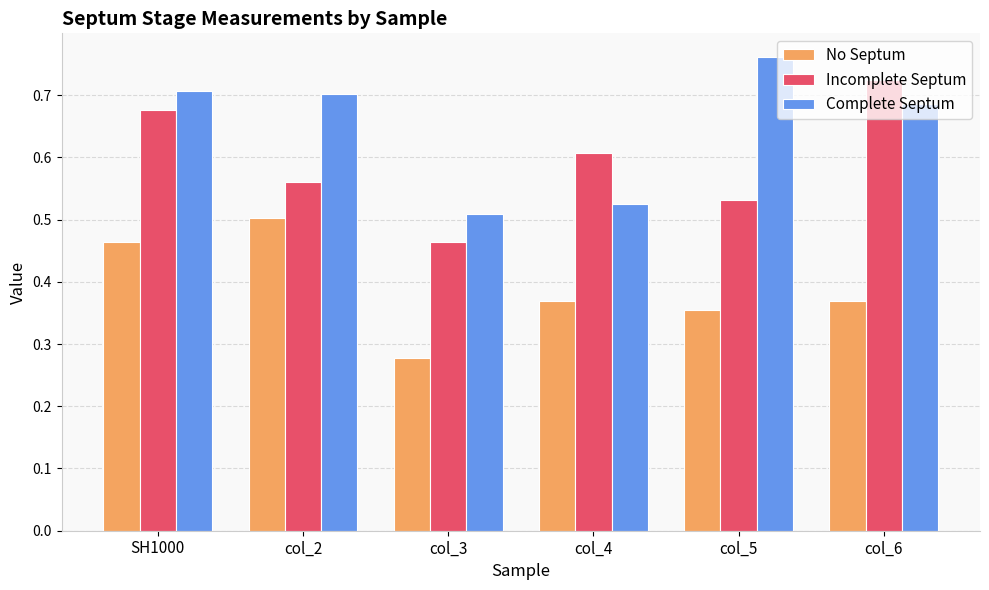

Between col_2 and col_3, which series saw the biggest shift?

No Septum